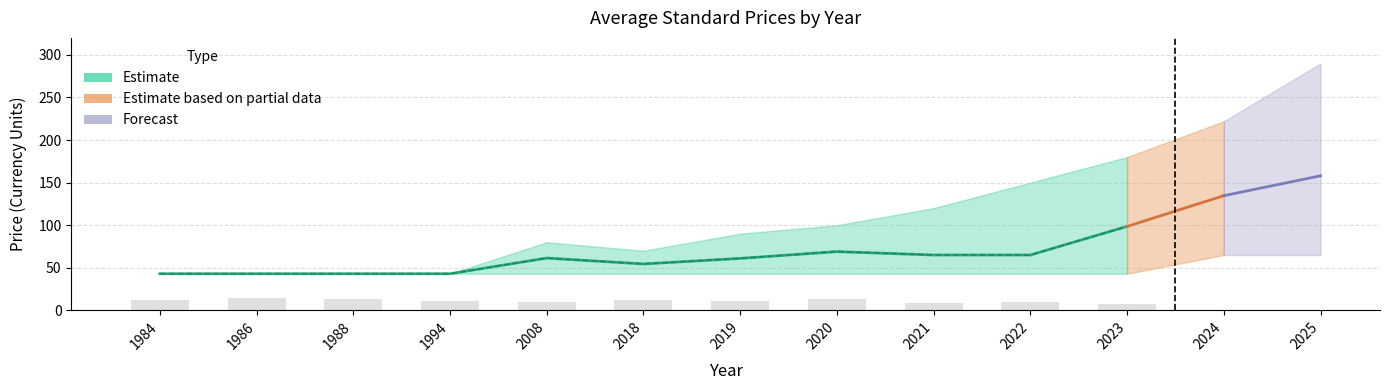

List the labels in order of PDF Lower value, smallest first.

1984, 1986, 1988, 1994, 2008, 2018, 2019, 2020, 2021, 2022, 2023, 2024, 2025